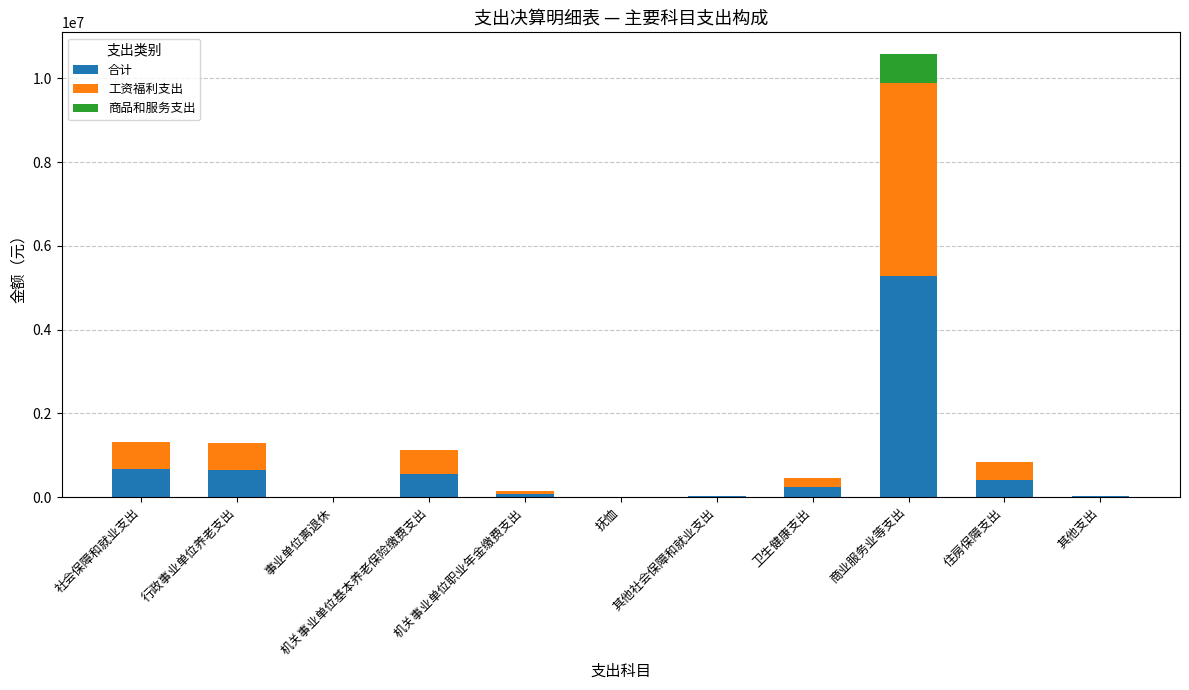

What is the sum of all 合计 values?

7950481.2